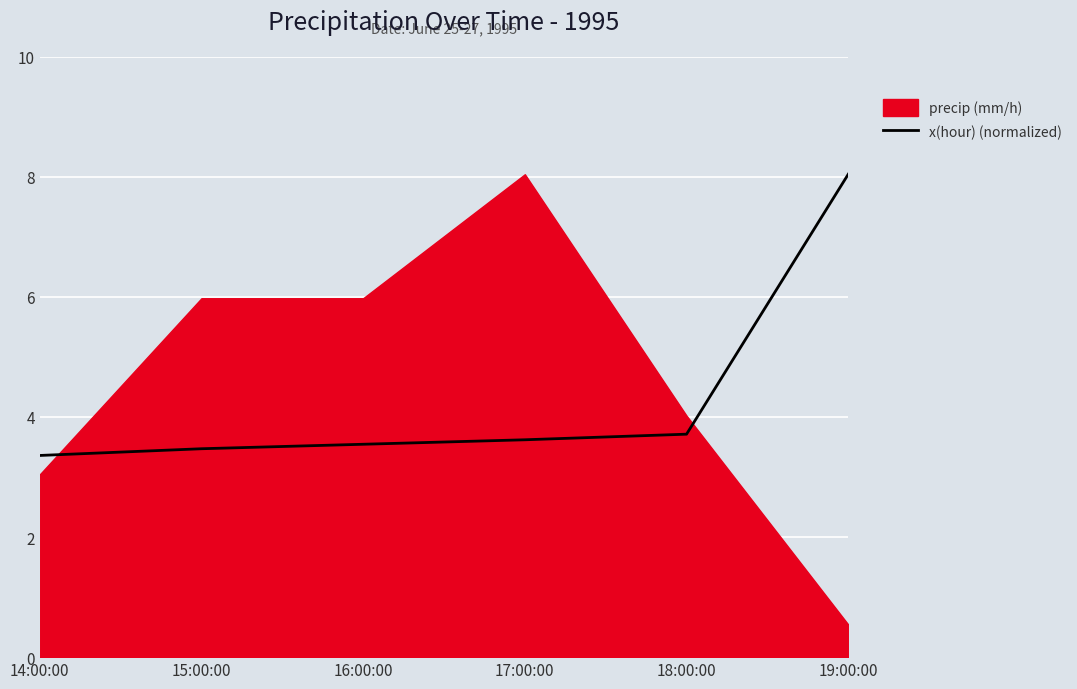

What position from the right is 19:00:00?

1